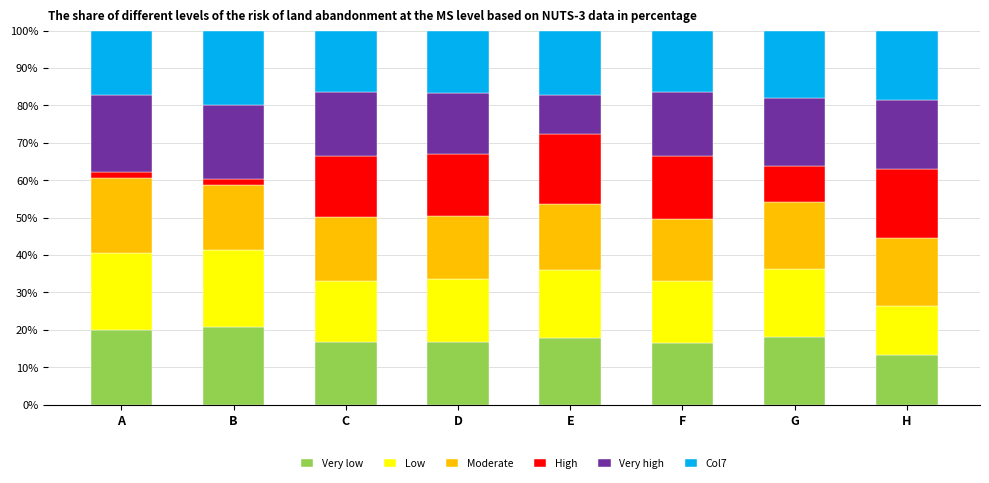

Where does the Very low series first go above 17?

A